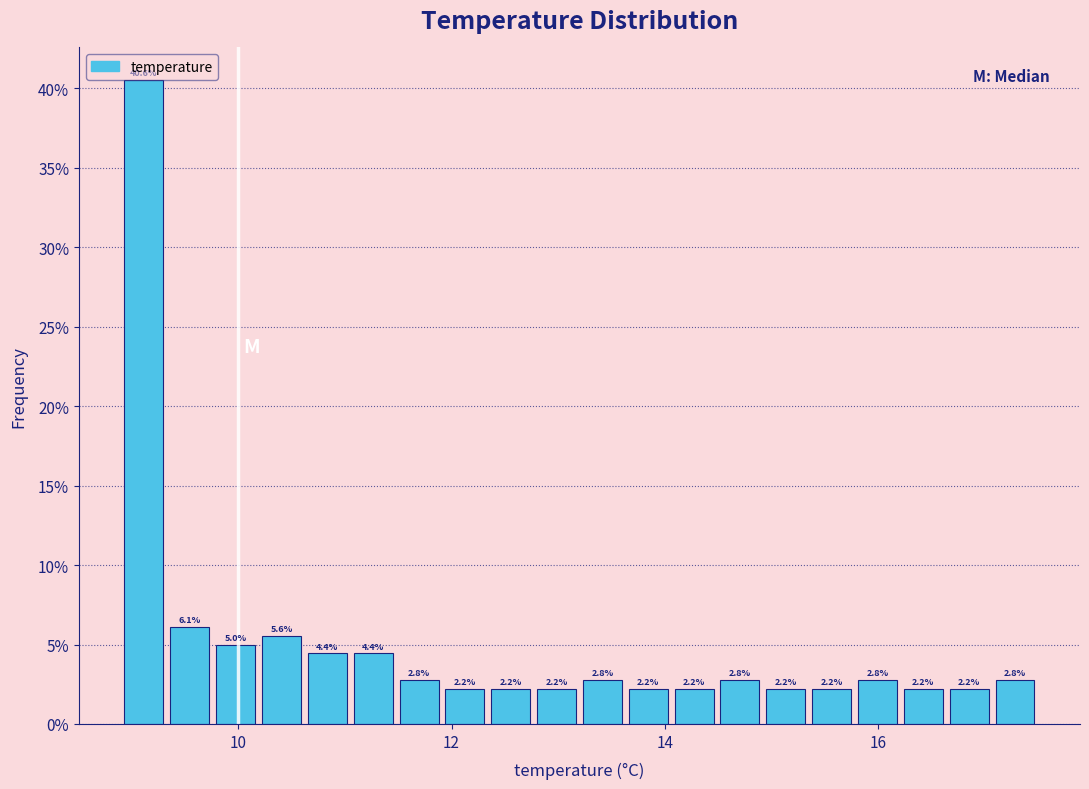

Around what value on the x-axis is the tallest bar? Give the approximate position of its centre, as read against the axis.

9.2